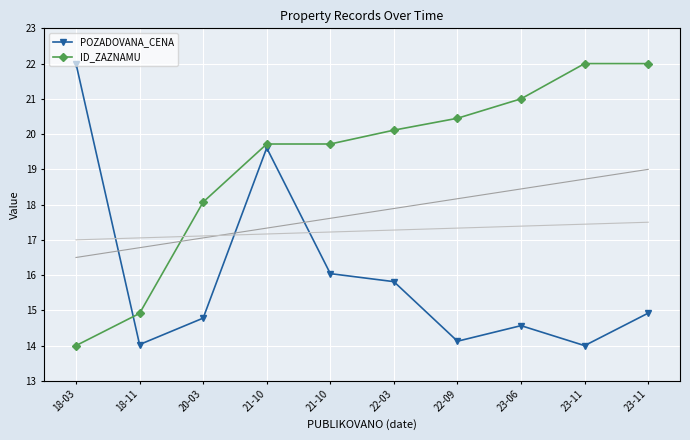

What is the sum of the ID_ZAZNAMU values at 22-03 and 18-03?

34.1